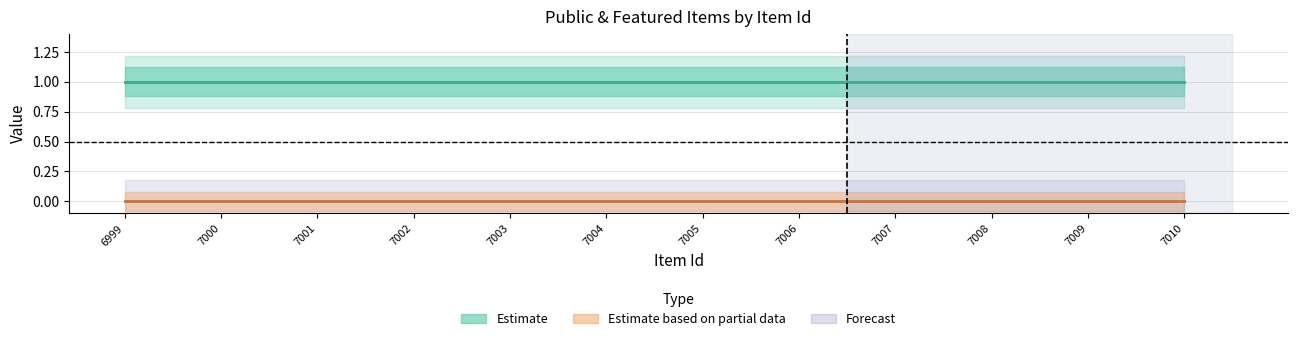

True or false: featured and public intersect in this chart.

False